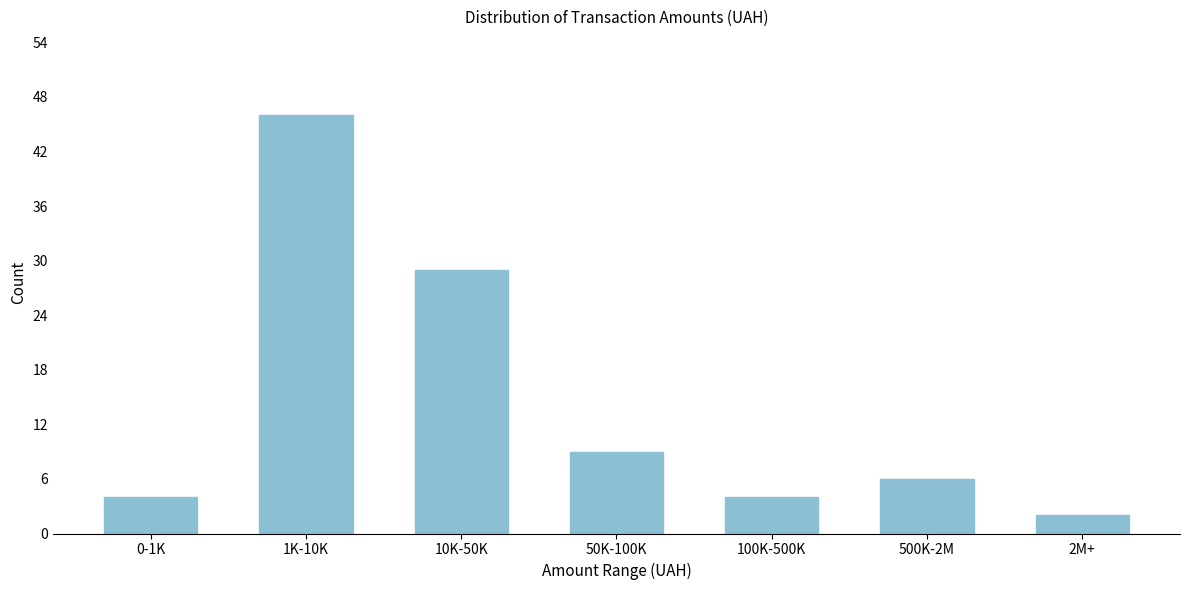

Reading right to left, transcribe all the data shown in this chart.

2M+=2	500K-2M=6	100K-500K=4	50K-100K=9	10K-50K=29	1K-10K=46	0-1K=4